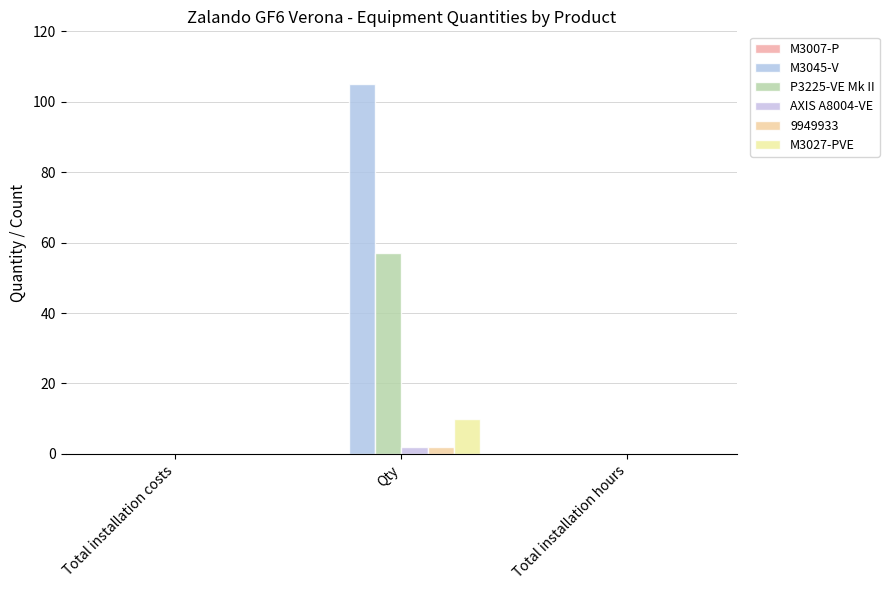

How many distinct data groups are displayed?

5